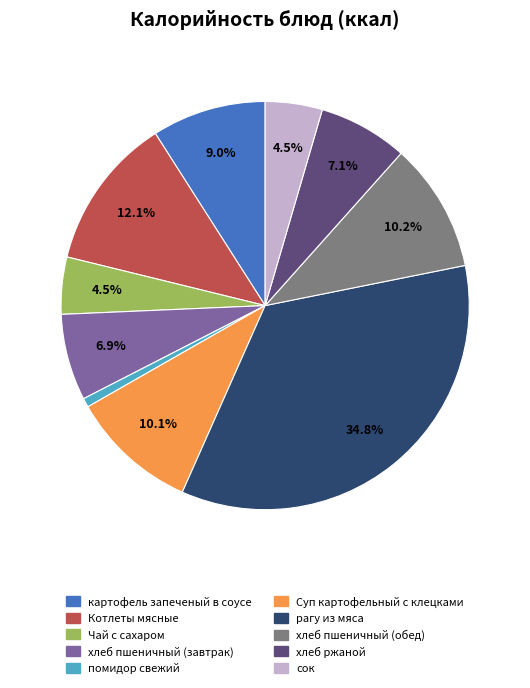

What percentage is the рагу из мяса slice, to the nearest percent?

35%